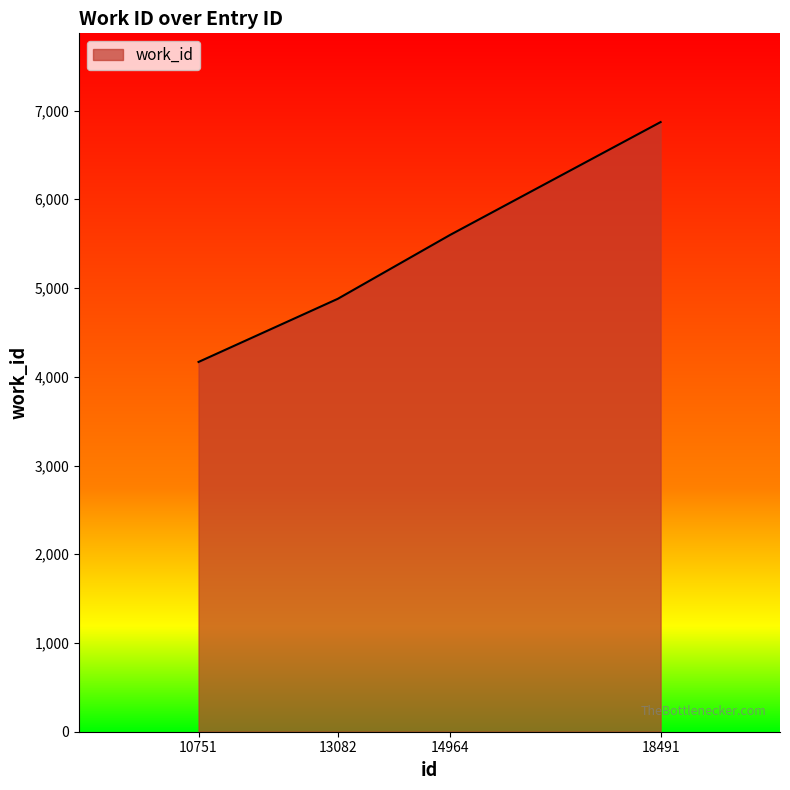

What is the sum of the values at 13082 and 18491?

11748